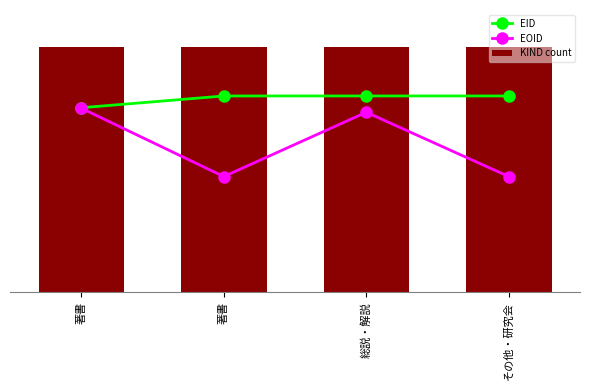

What is the total value across all series at その他・研究会?

581402.6